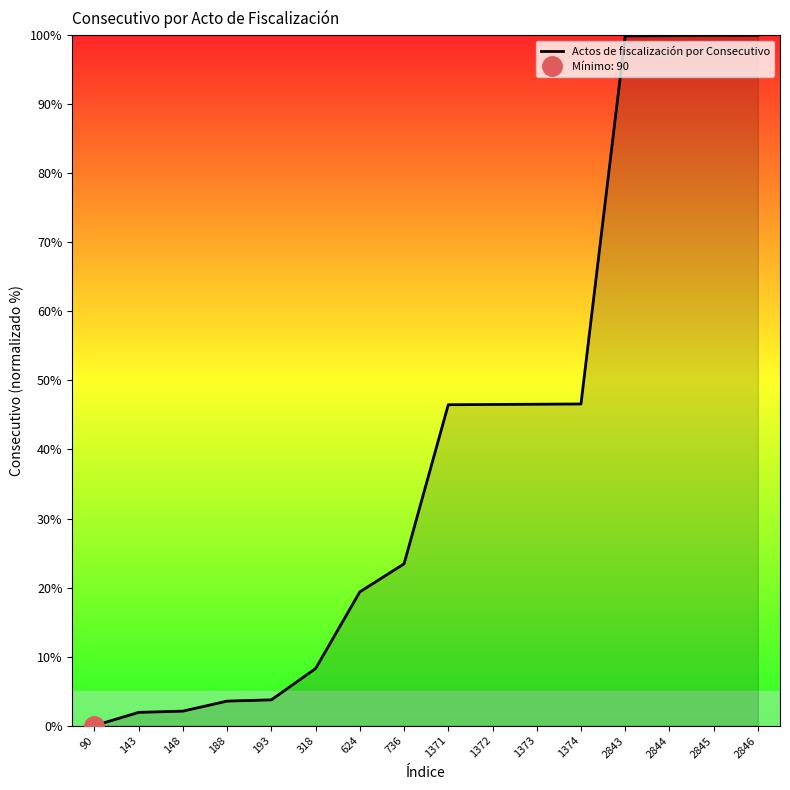

Reading left to right, list all the values displayed in this chart.

90=0.0	143=1.9	148=2.1	188=3.6	193=3.7	318=8.3	624=19.4	736=23.4	1371=46.5	1372=46.5	1373=46.6	1374=46.6	2843=99.9	2844=99.9	2845=100.0	2846=100.0